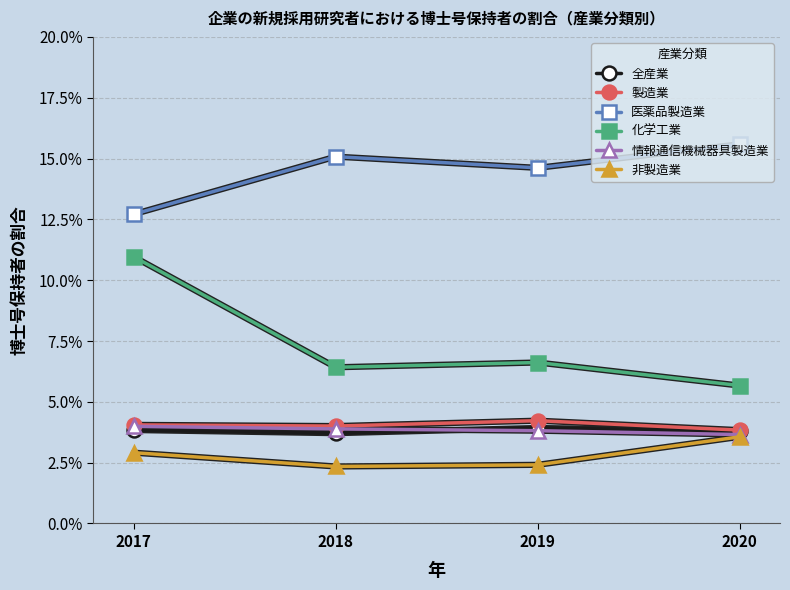

Reading left to right, transcribe all the data shown in this chart.

全産業: 0.0	0.0	0.0	0.0
製造業: 0.0	0.0	0.0	0.0
医薬品製造業: 0.1	0.2	0.1	0.2
化学工業: 0.1	0.1	0.1	0.1
情報通信機械器具製造業: 0.0	0.0	0.0	0.0
非製造業: 0.0	0.0	0.0	0.0